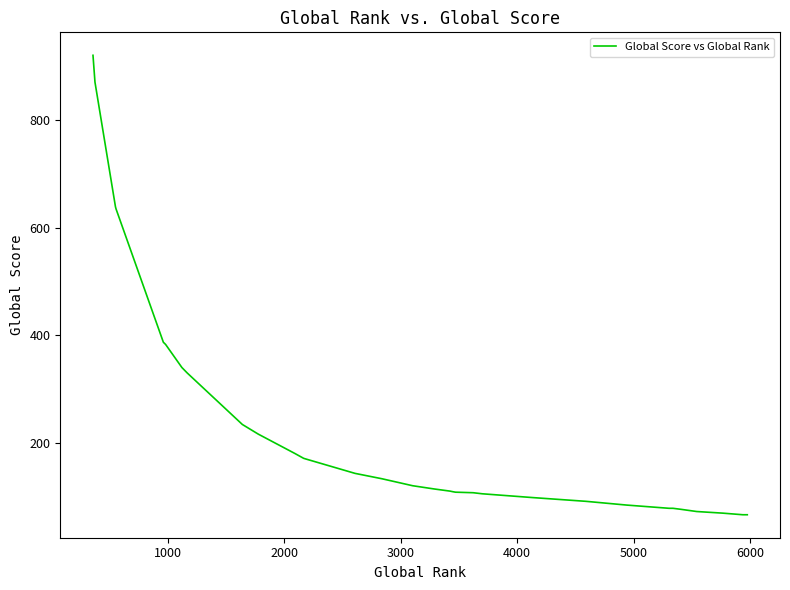

Reading left to right, transcribe all the data shown in this chart.

921	871	639	635	387	383	340	330	234	216	180	171	170	143	133	120	114	114	110	109	108	108	108	107	107	105	98	91	84	78	78	76	72	69	69	69	69	69	66	66